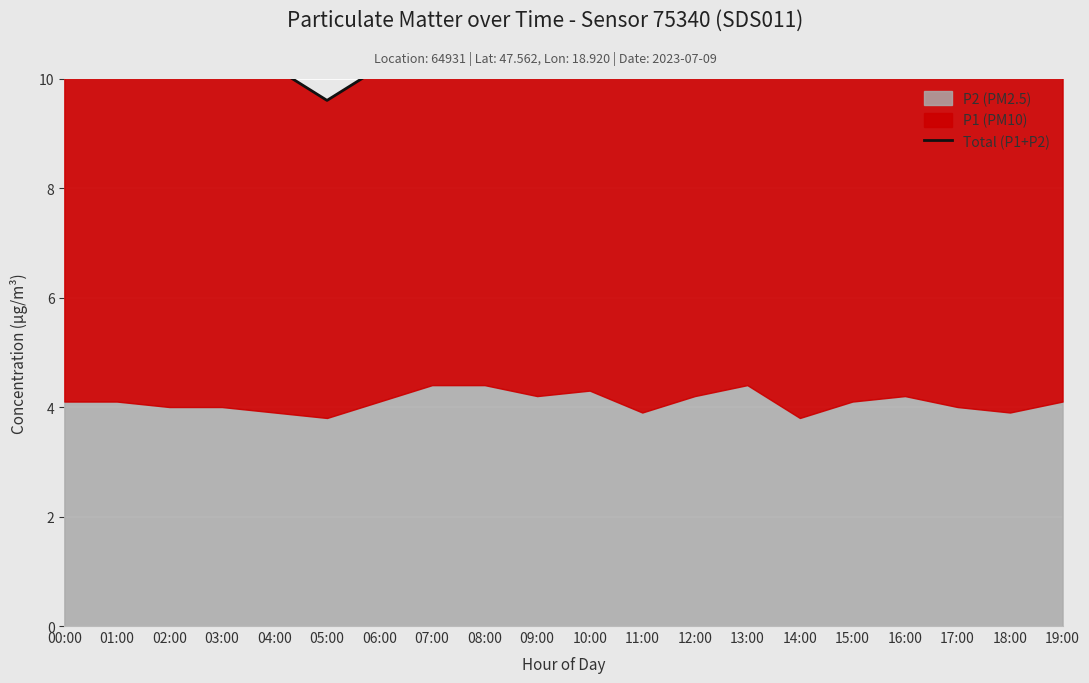

What is the ratio of the value at 15:00 to the value at 10:00?

0.9